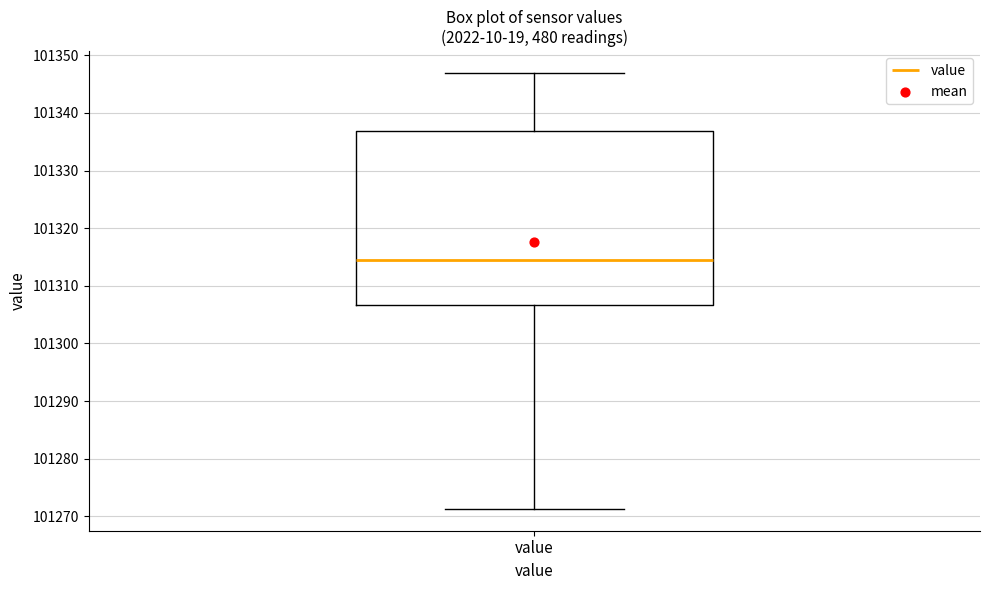

Transcribe this box plot: give where the median line is, the range the box spans, and where the two whiskers end, as read against the y-axis. The values are not printed on the chart, so give them approximately, as read against the axis.

median 101315, box 101307 to 101337, whiskers 101271 to 101347